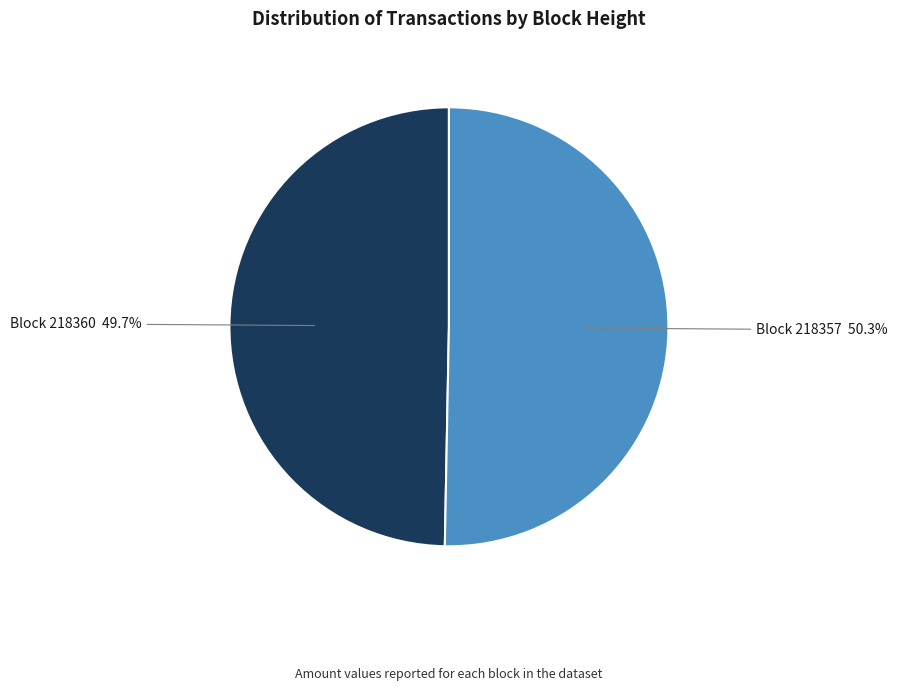

Is there a majority slice in this chart?

Yes